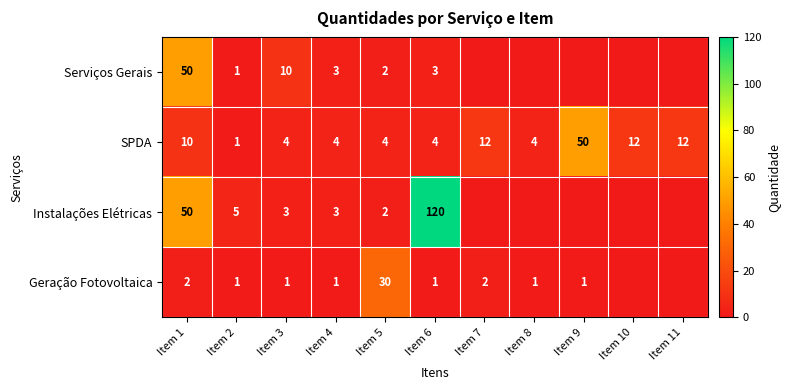

The Geração Fotovoltaica series shows 3 at Item 7. True or false?

False